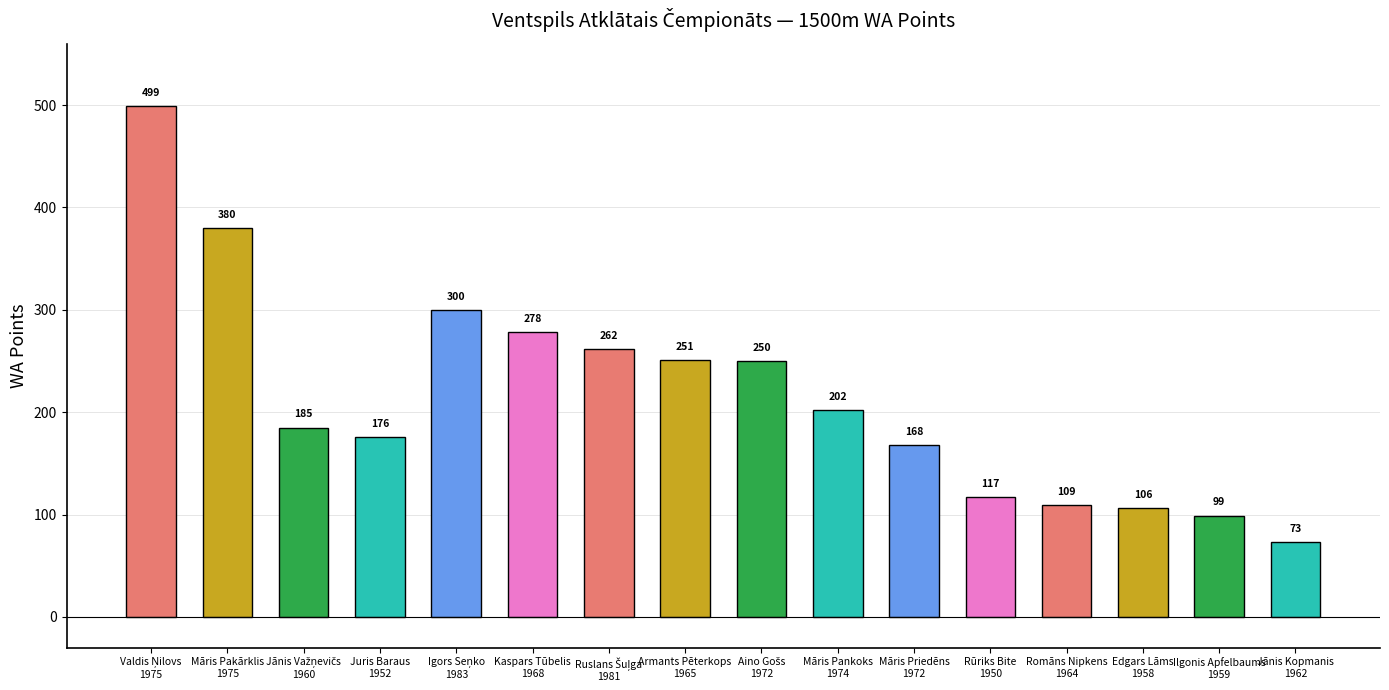

What is the sum of all values?

3455